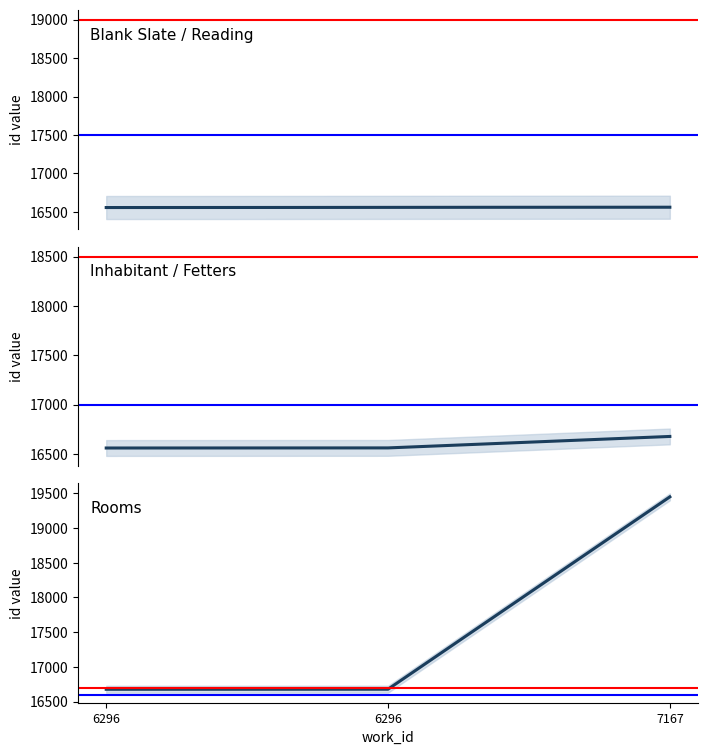

Does the chart have visible grid lines?

No